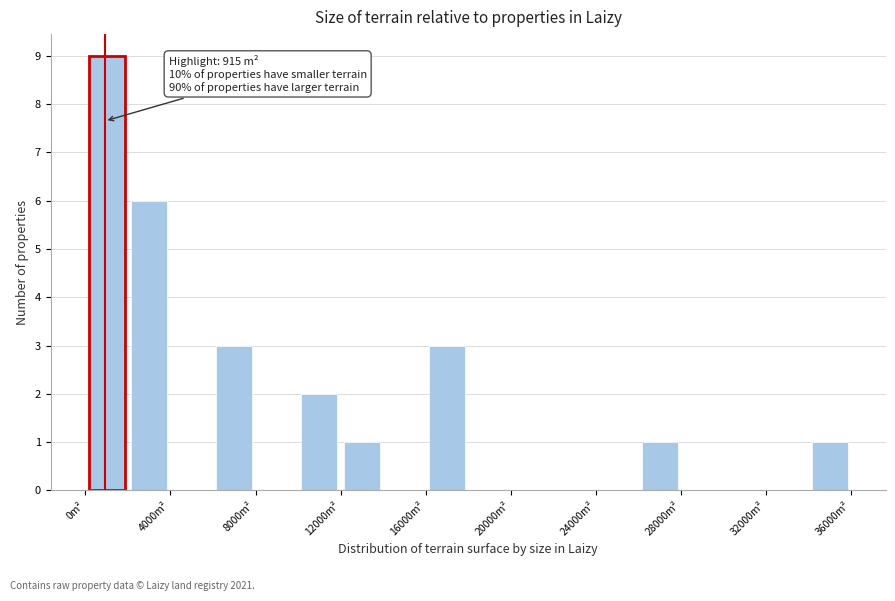

Which range on the x-axis has the tallest bar?

0 to 2000